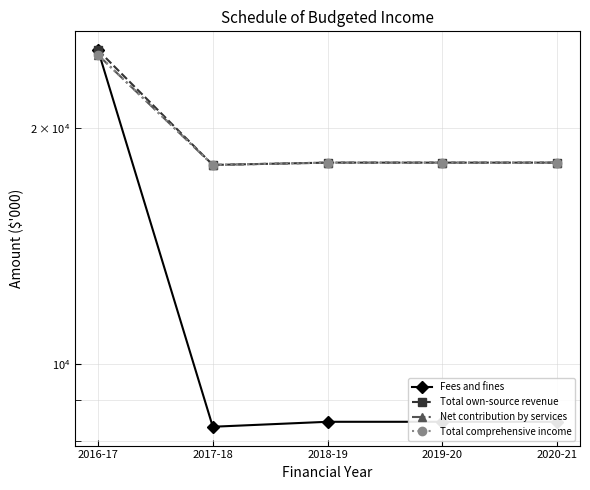

True or false: Fees and fines and Total own-source revenue intersect in this chart.

False